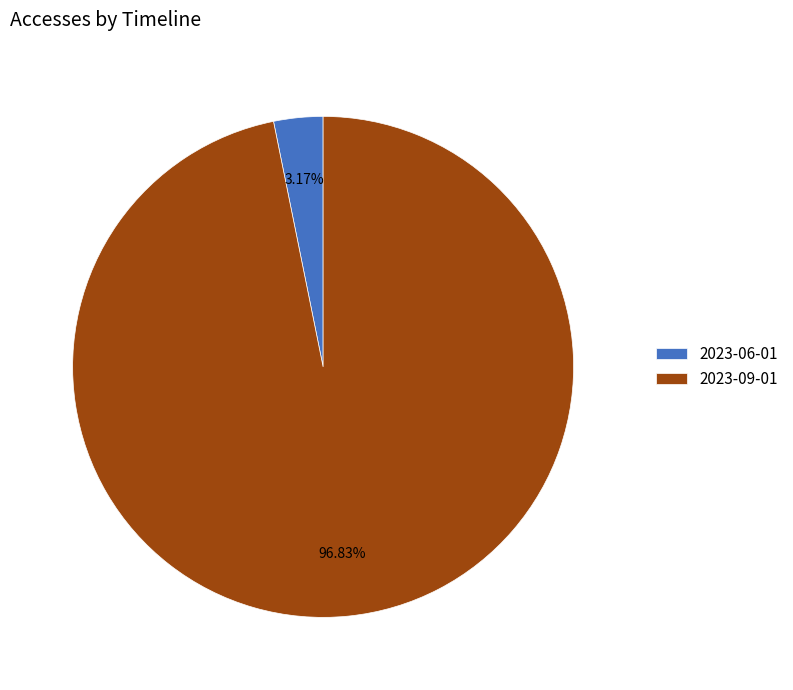

What is the smallest slice in the pie chart?

2023-06-01